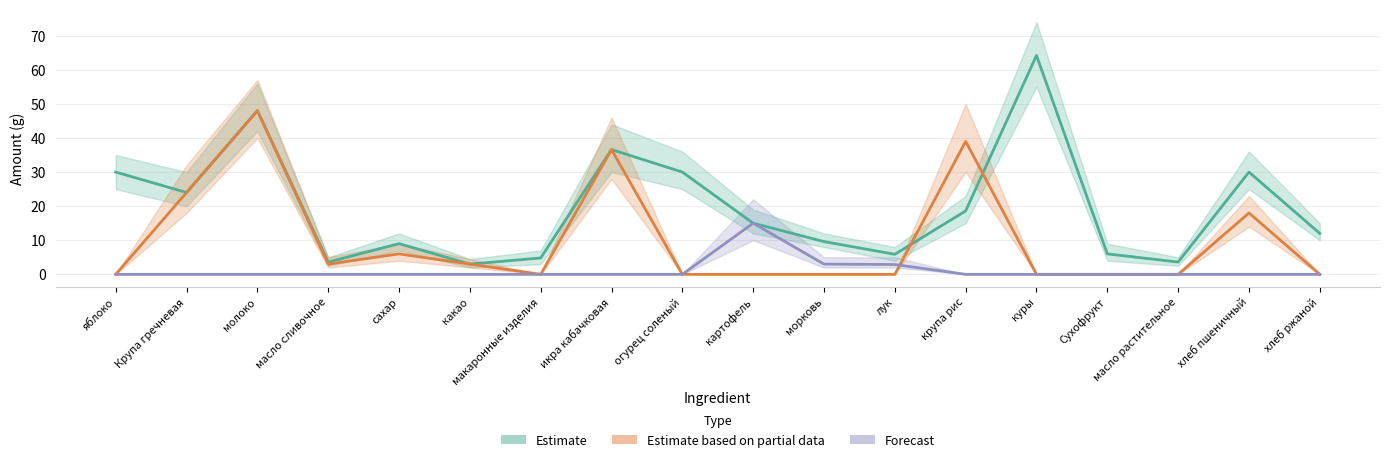

At which category is the sum across all series the highest?

молоко